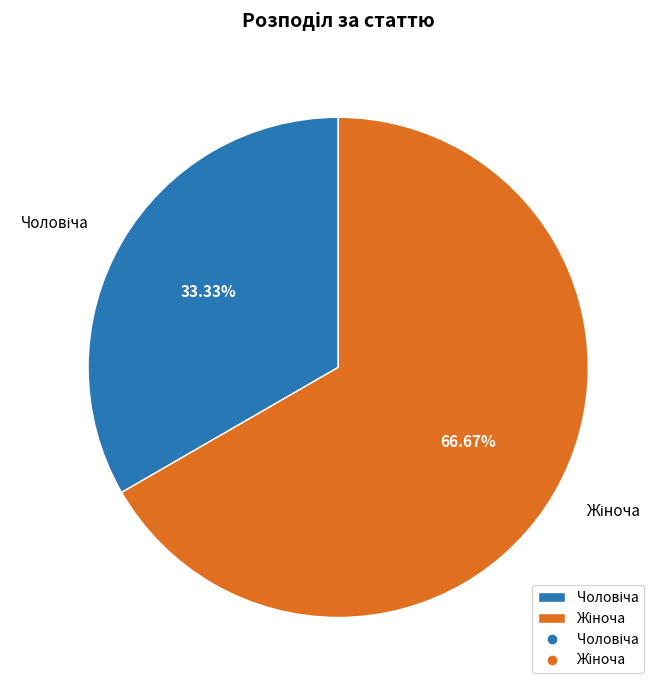

Does any single category account for the majority?

Yes